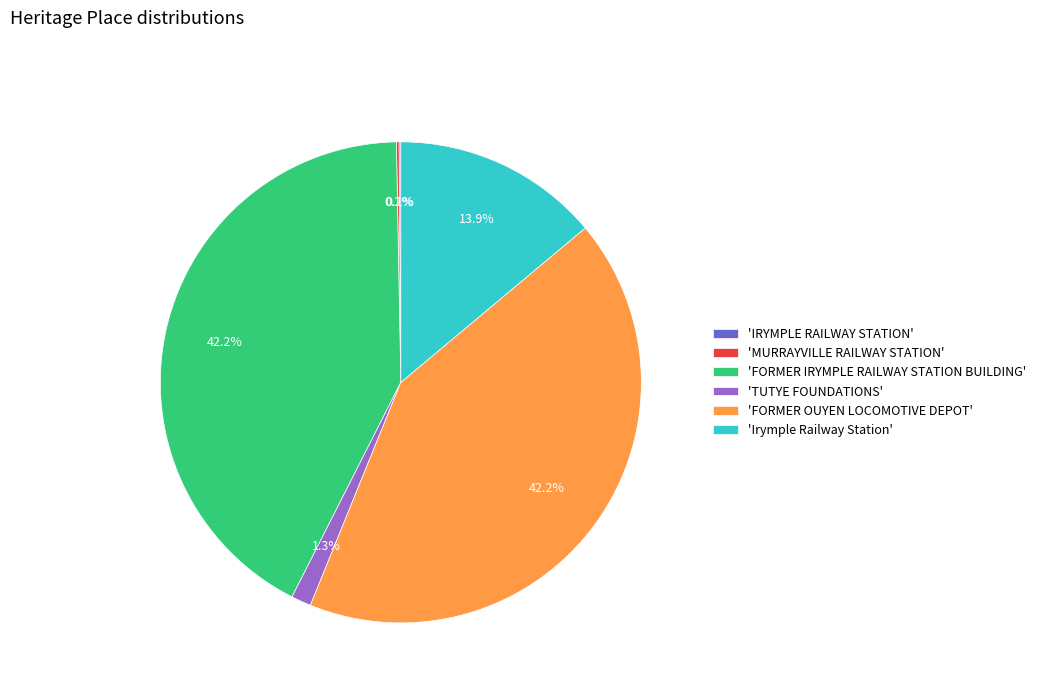

How much of the chart is everything except 'FORMER OUYEN LOCOMOTIVE DEPOT'?

57.8%